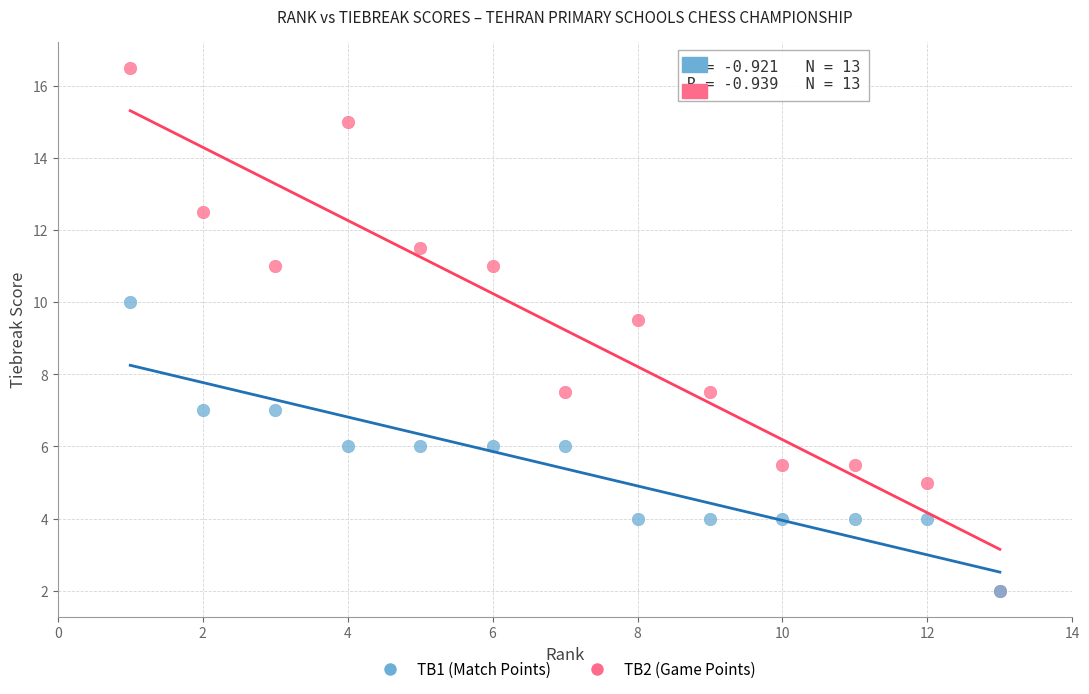

What are all the series names shown in the legend?

TB1 (Match Points), TB2 (Game Points)